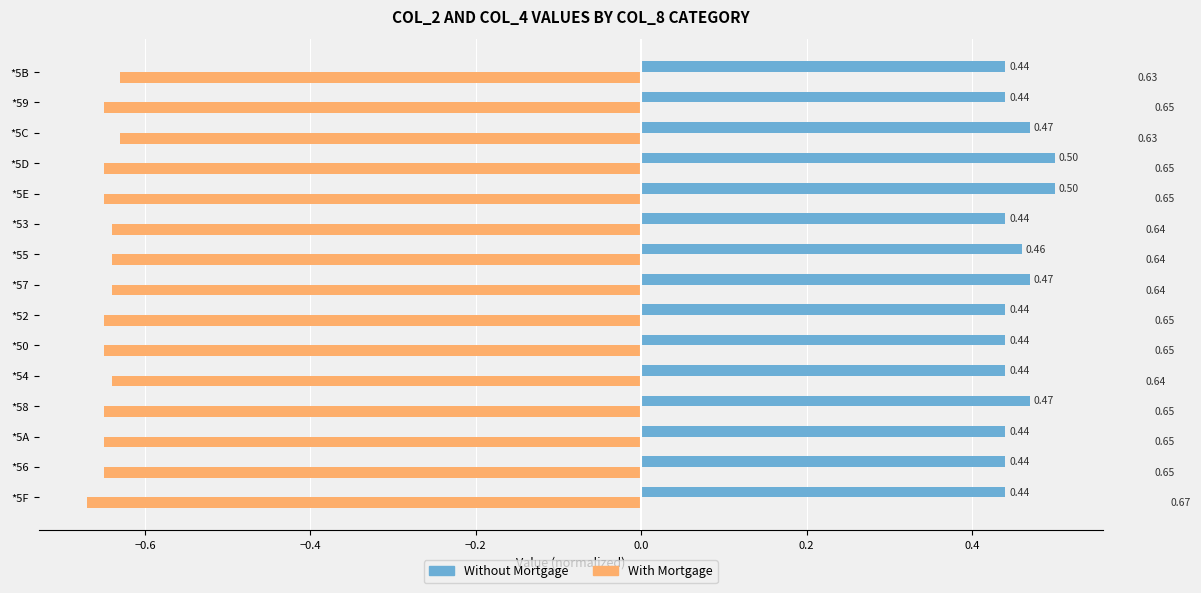

What is the sum of all Without Mortgage values?

6.8